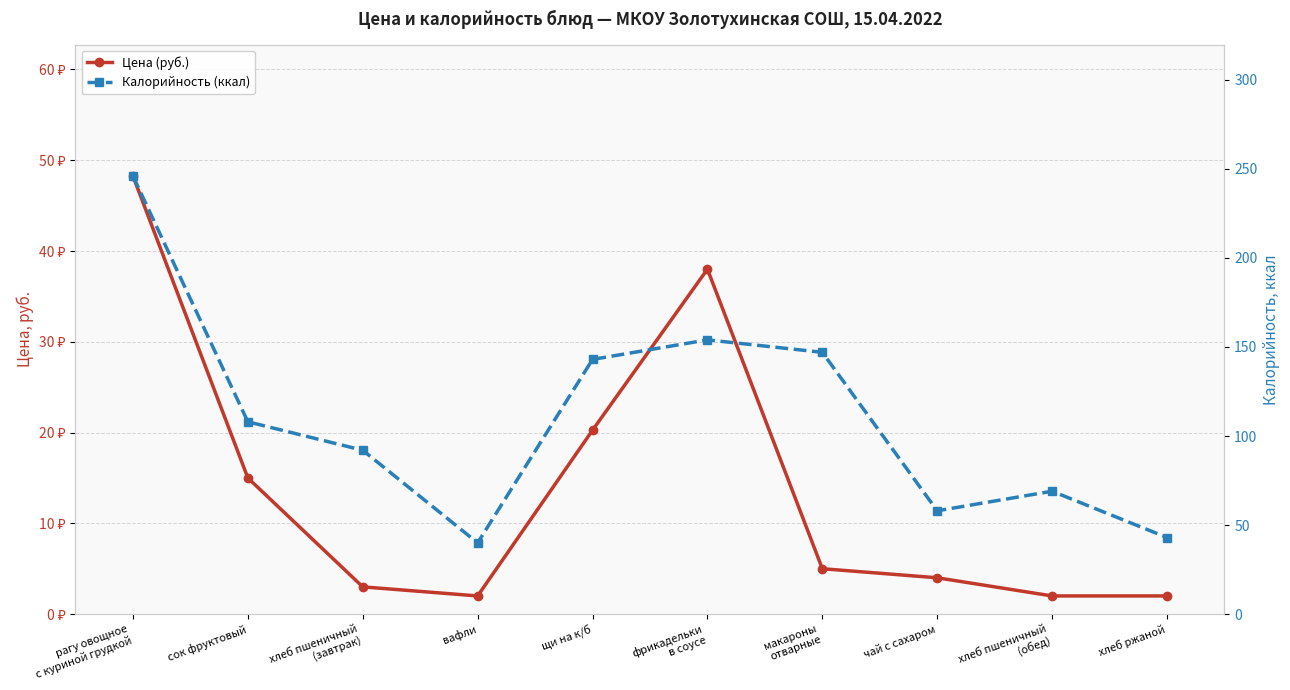

Reading left to right, extract all data points from this chart.

Цена (руб.): 48.3	15.0	3.0	2.0	20.3	38.0	5.0	4.0	2.0	2.0
Калорийность (ккал): 246.0	108.0	92.0	40.0	143.0	154.0	147.0	58.0	69.0	43.0